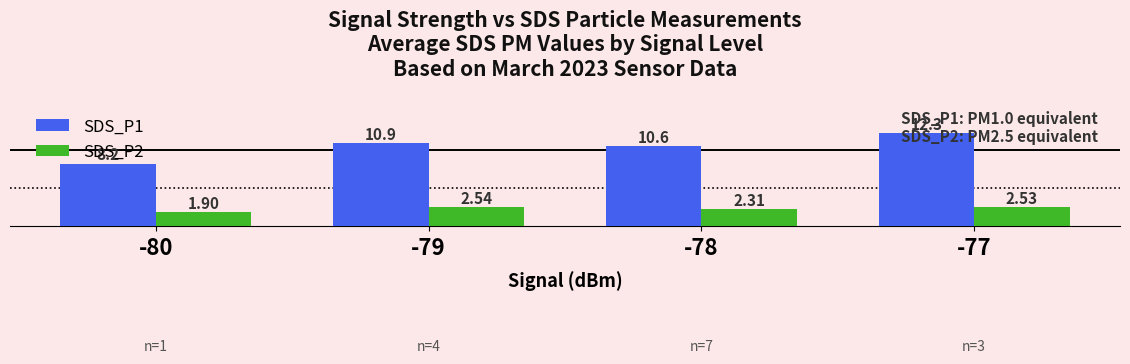

What is the sum of all SDS_P1 values?

42.0